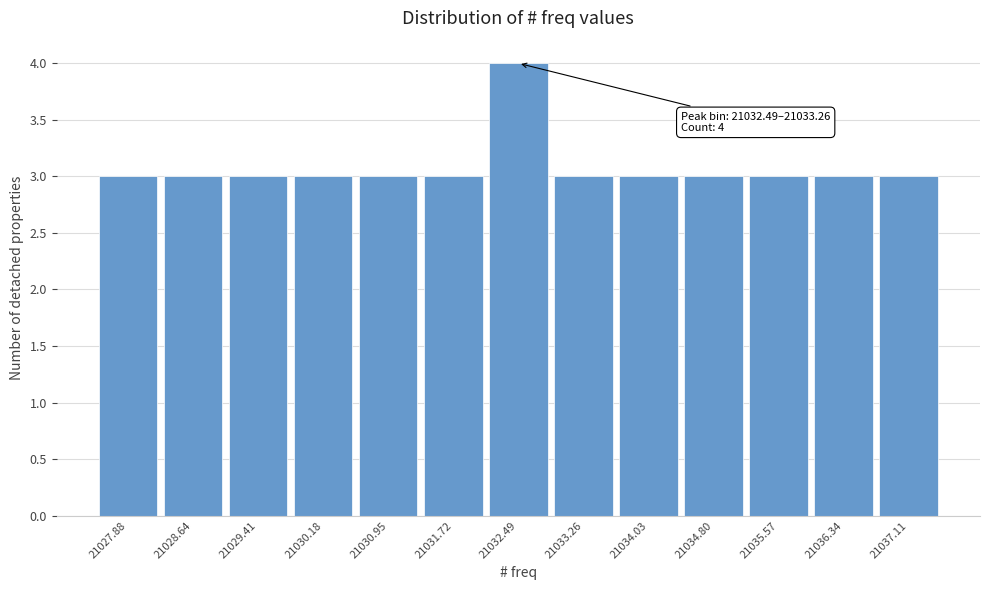

Reading left to right, extract all data points from this chart.

3	3	3	3	3	3	4	3	3	3	3	3	3